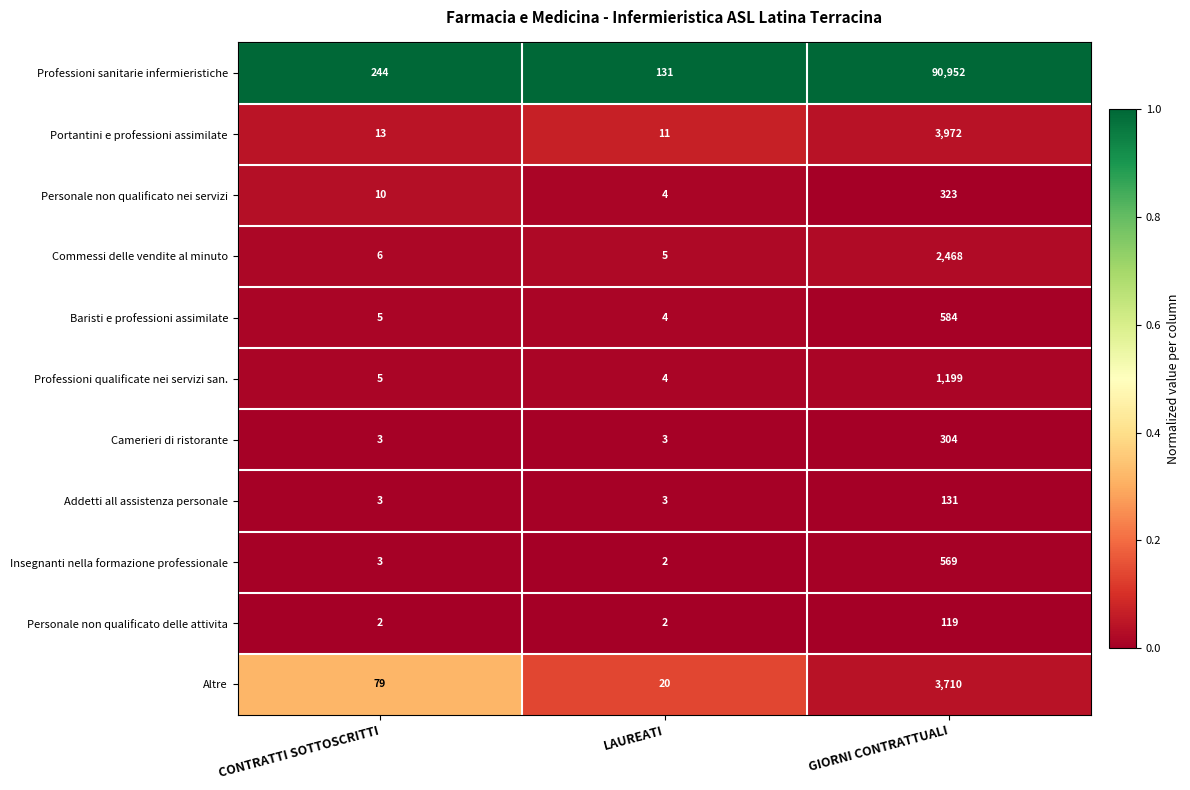

Rank the categories by Professioni sanitarie infermieristiche value from lowest to highest.

LAUREATI, CONTRATTI SOTTOSCRITTI, GIORNI CONTRATTUALI